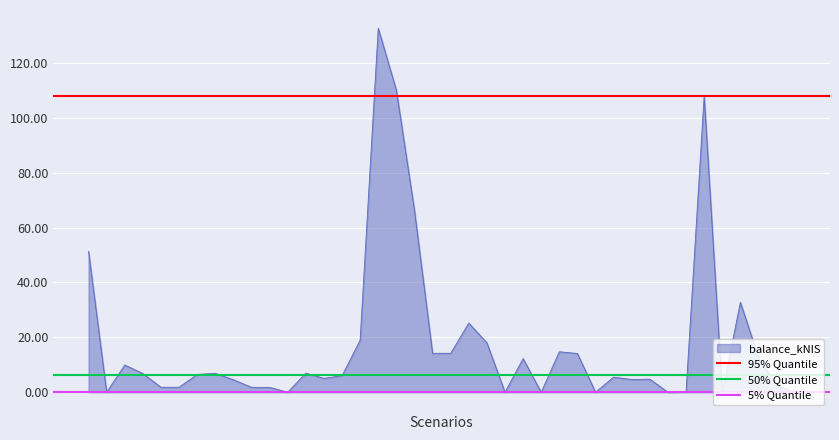

What is the highest value of the balance_kNIS series?

132.6